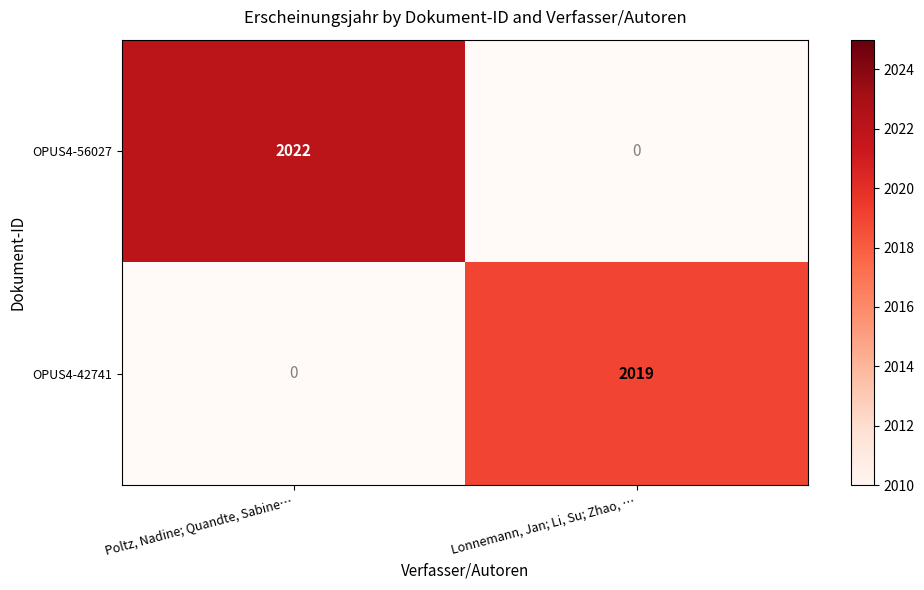

How many data points does each series have?

2